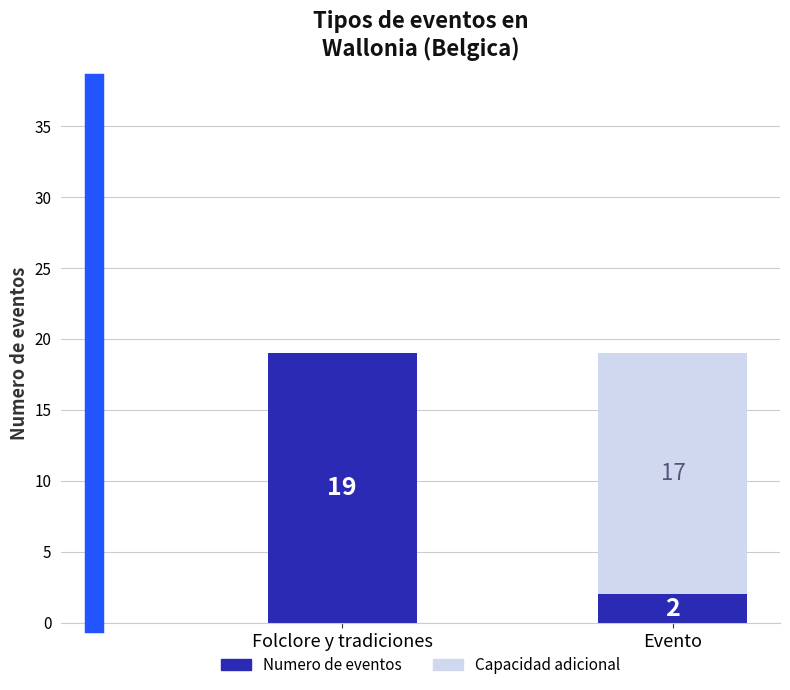

Where is Numero de eventos nearest to the value 10?

Evento